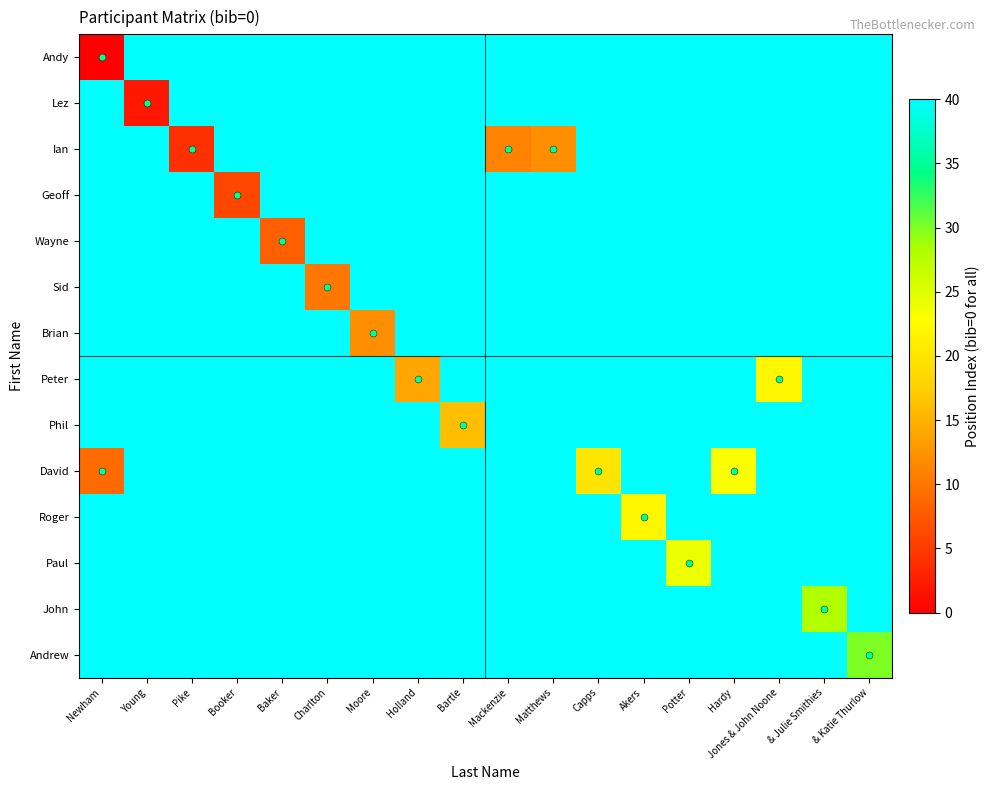

How many categories are shown in the chart?

18